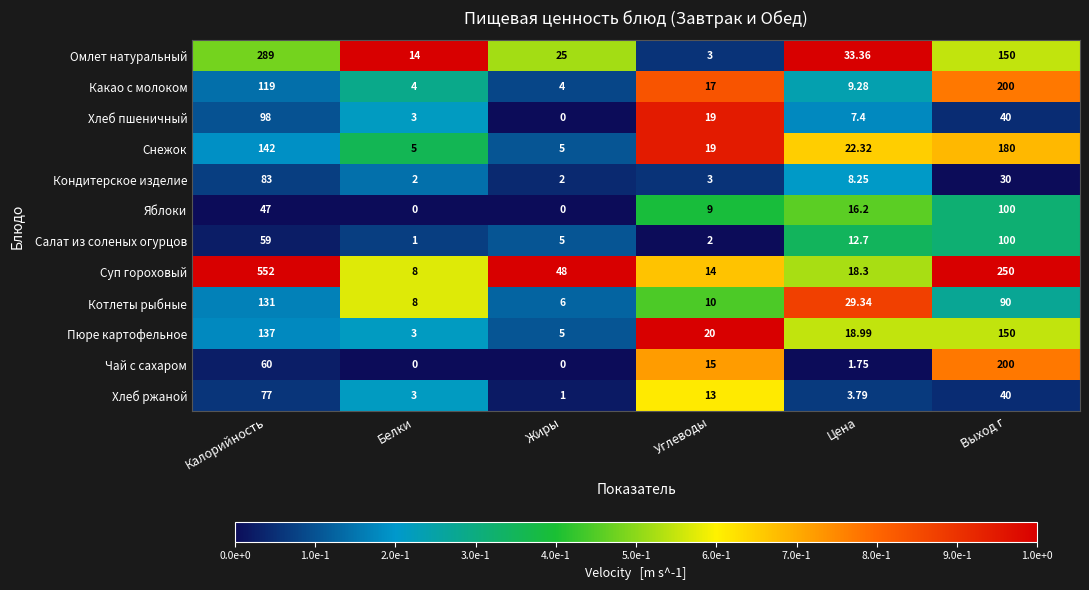

Is the value of Хлеб ржаной at Выход г greater than the value of Яблоки at Жиры?

Yes